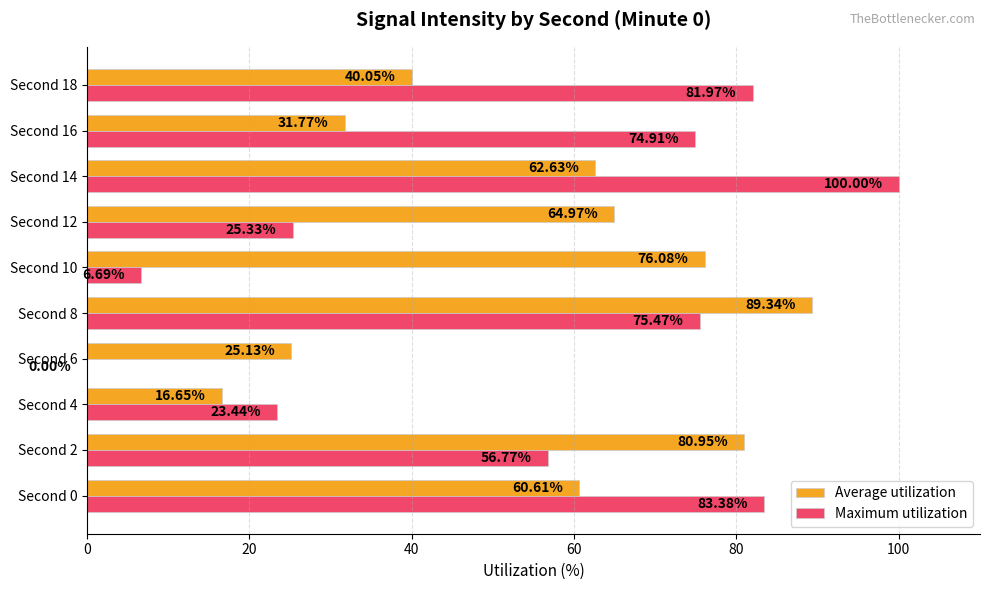

Which series has the largest total across all categories?

Average utilization